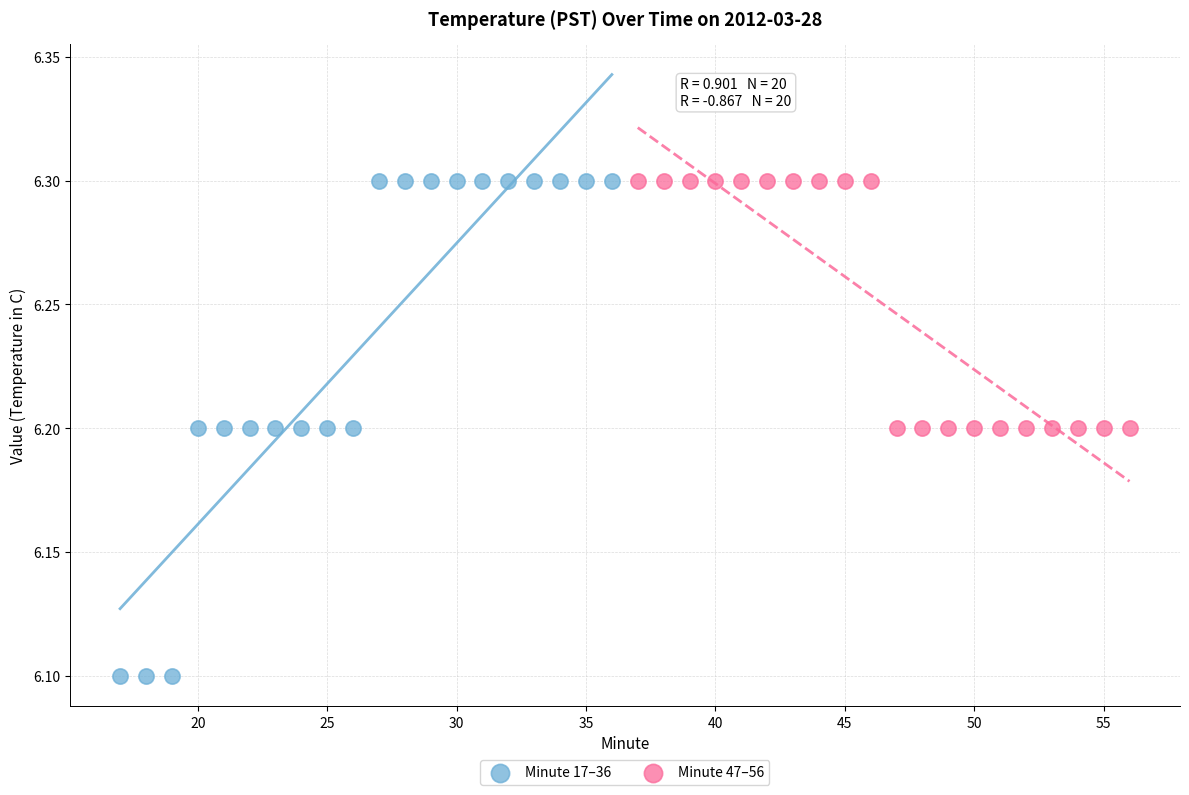

Which series reaches the minimum Y coordinate?

Minute 17–36